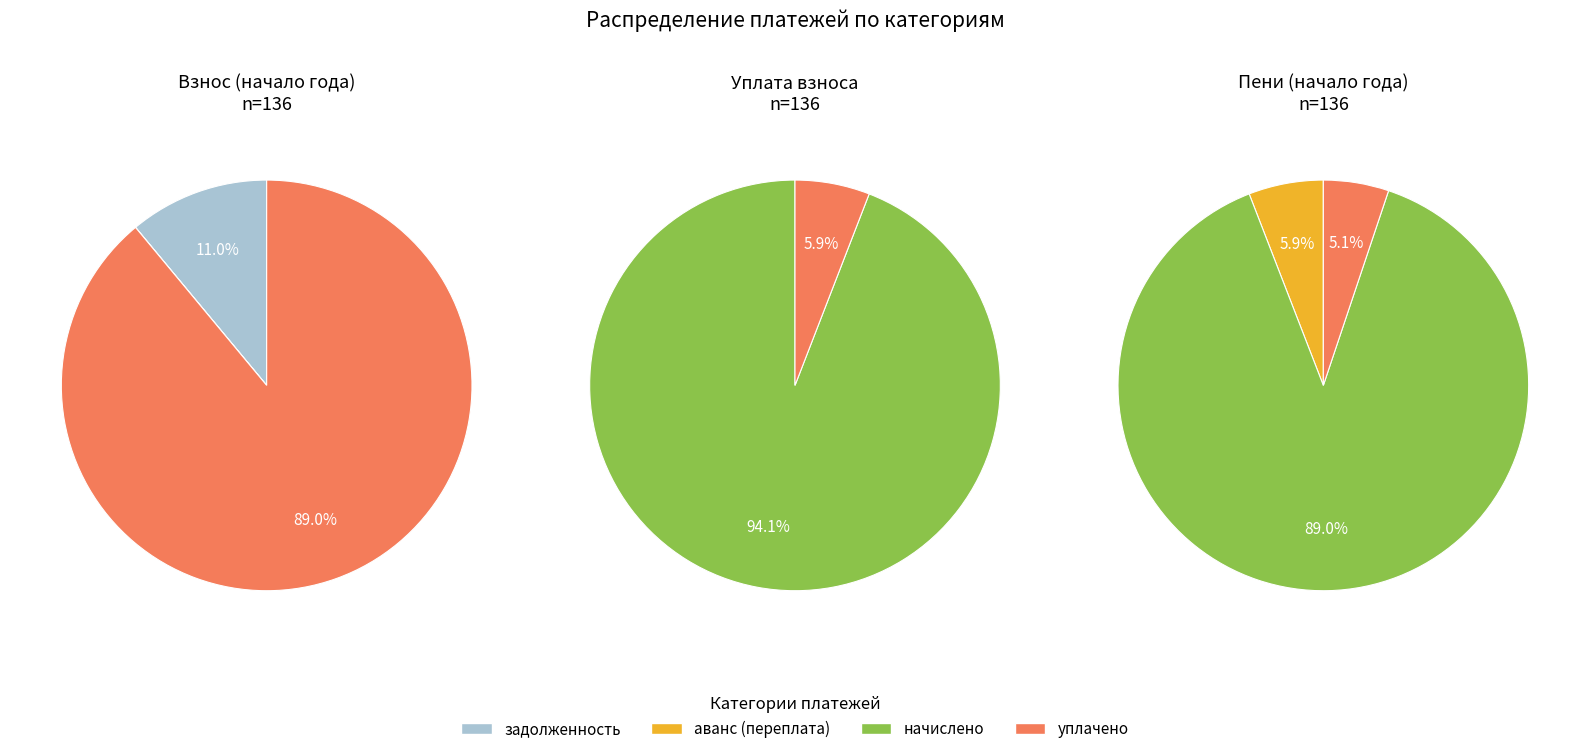

How much of the chart is everything except аванс (переплата)?

100.0%